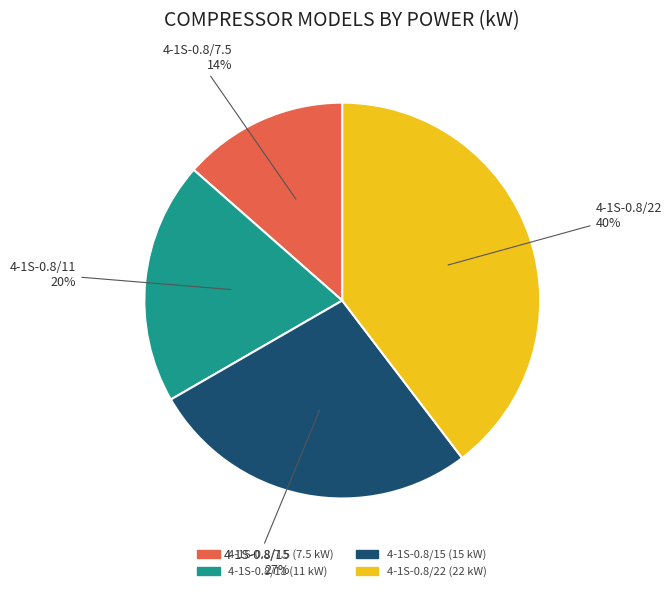

What is the ratio of the value at 4-1S-0.8/15 to the value at 4-1S-0.8/11?

1.4